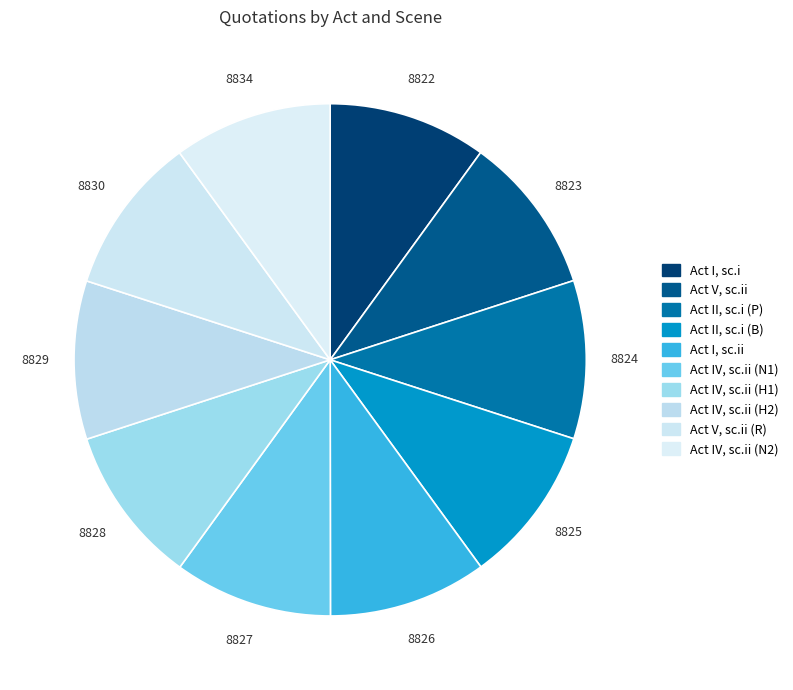

Is there a majority slice in this chart?

No